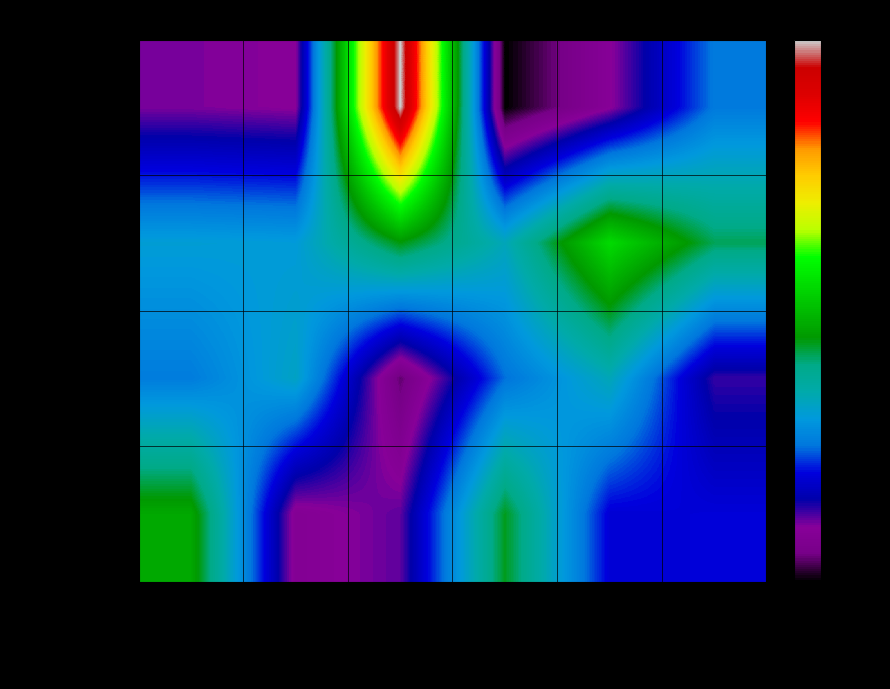

Which series has the largest total across all categories?

FTSE_BM